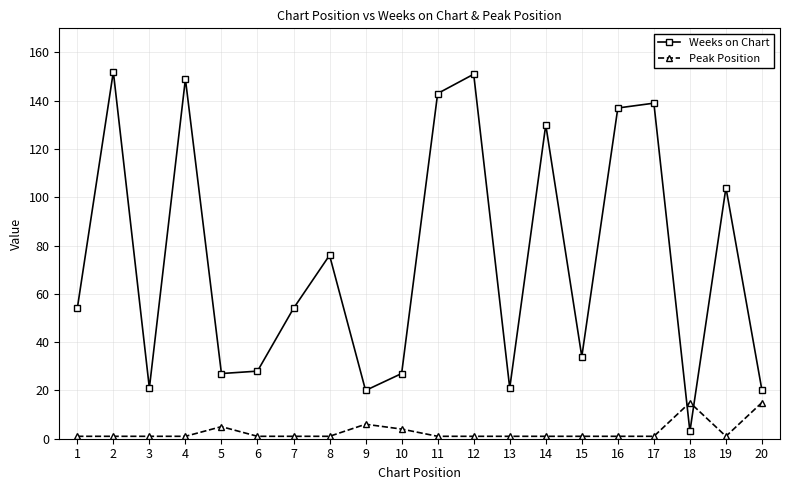

In Weeks on Chart, how many points are higher than both neighbors (excluding endpoints)?

7